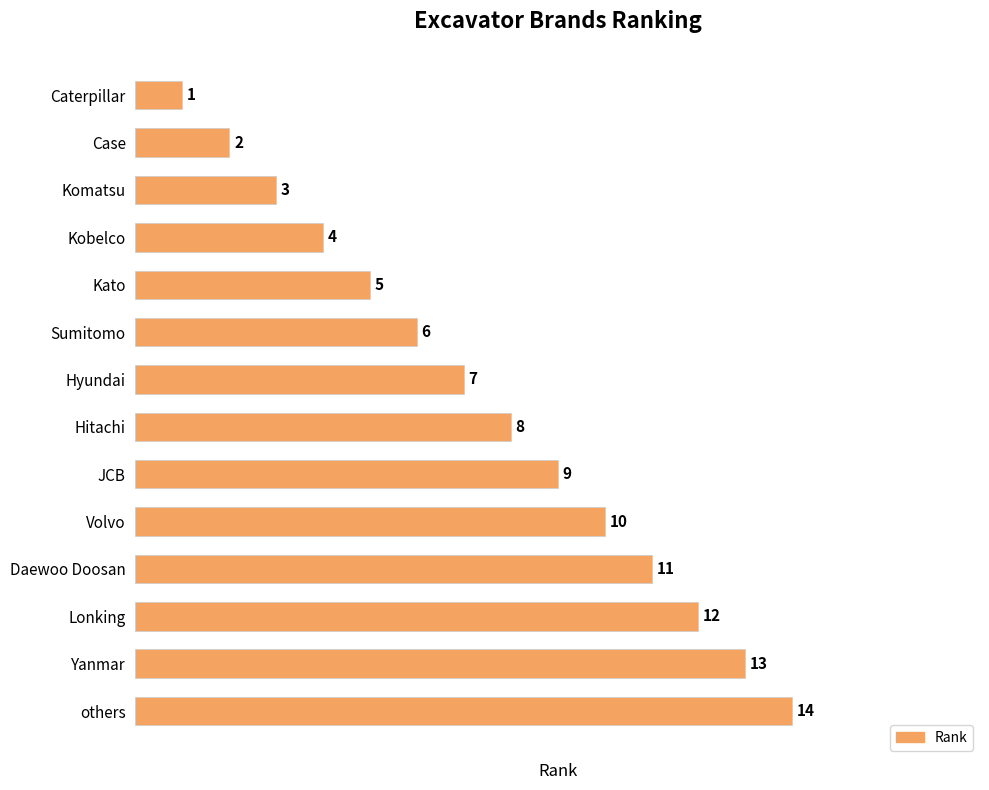

Reading top to bottom, what are all the values shown in this chart?

1	2	3	4	5	6	7	8	9	10	11	12	13	14